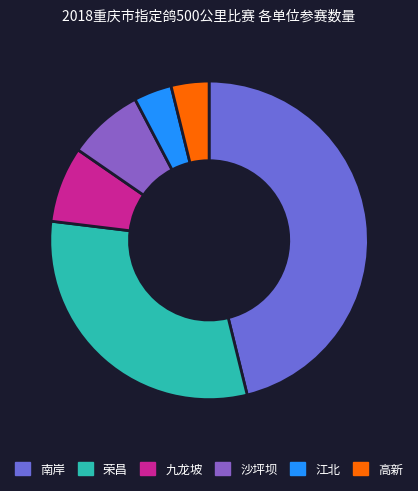

Which slice is the smallest?

江北